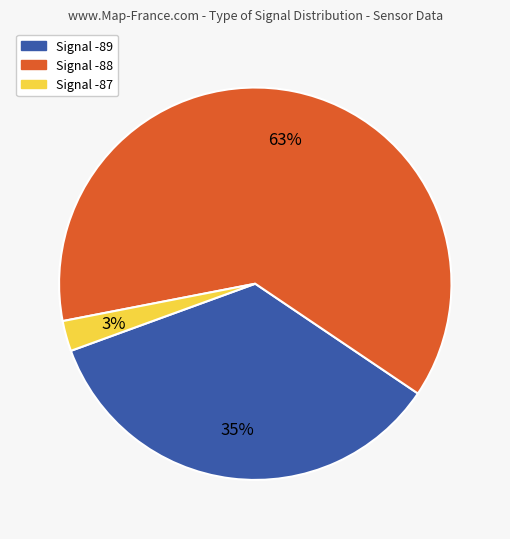

Does any single category account for the majority?

Yes